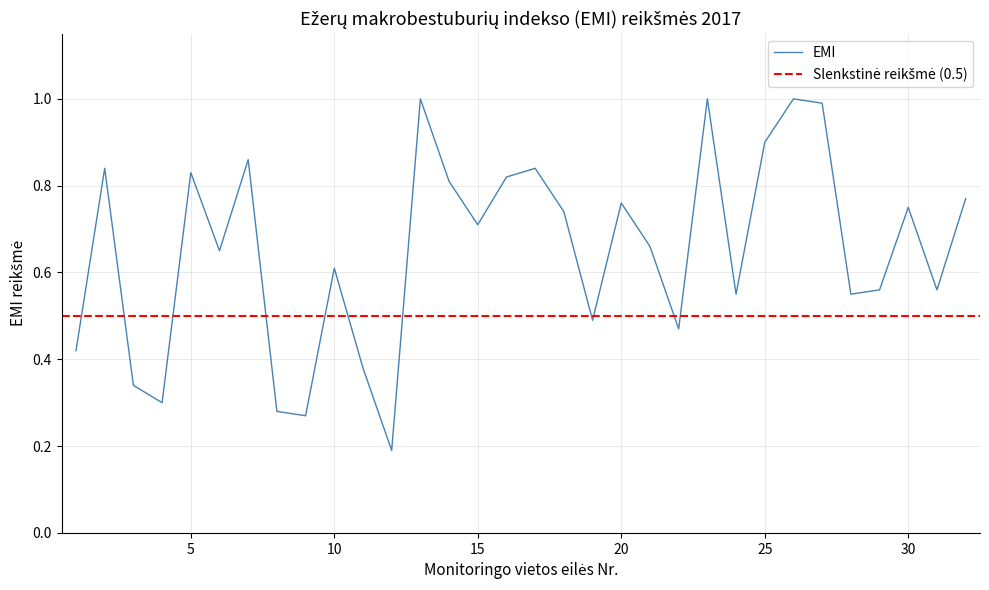

List the labels in order of value, largest first.

13, 23, 26, 27, 25, 7, 2, 17, 5, 16, 14, 32, 20, 30, 18, 15, 21, 6, 10, 29, 31, 24, 28, 19, 22, 1, 11, 3, 4, 8, 9, 12